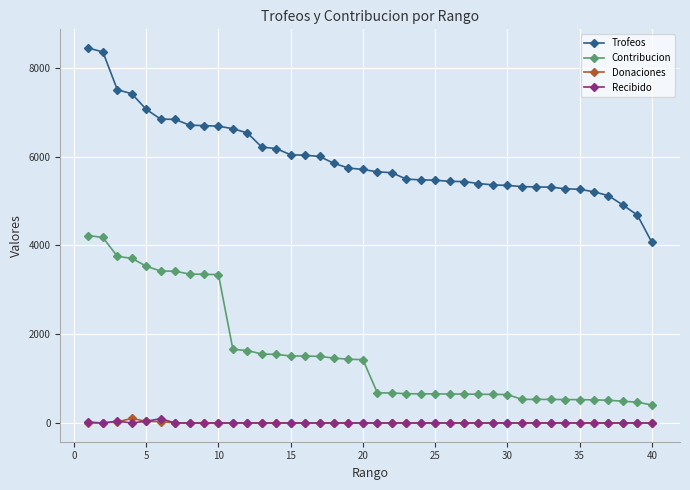

How many lines are shown in the chart?

4